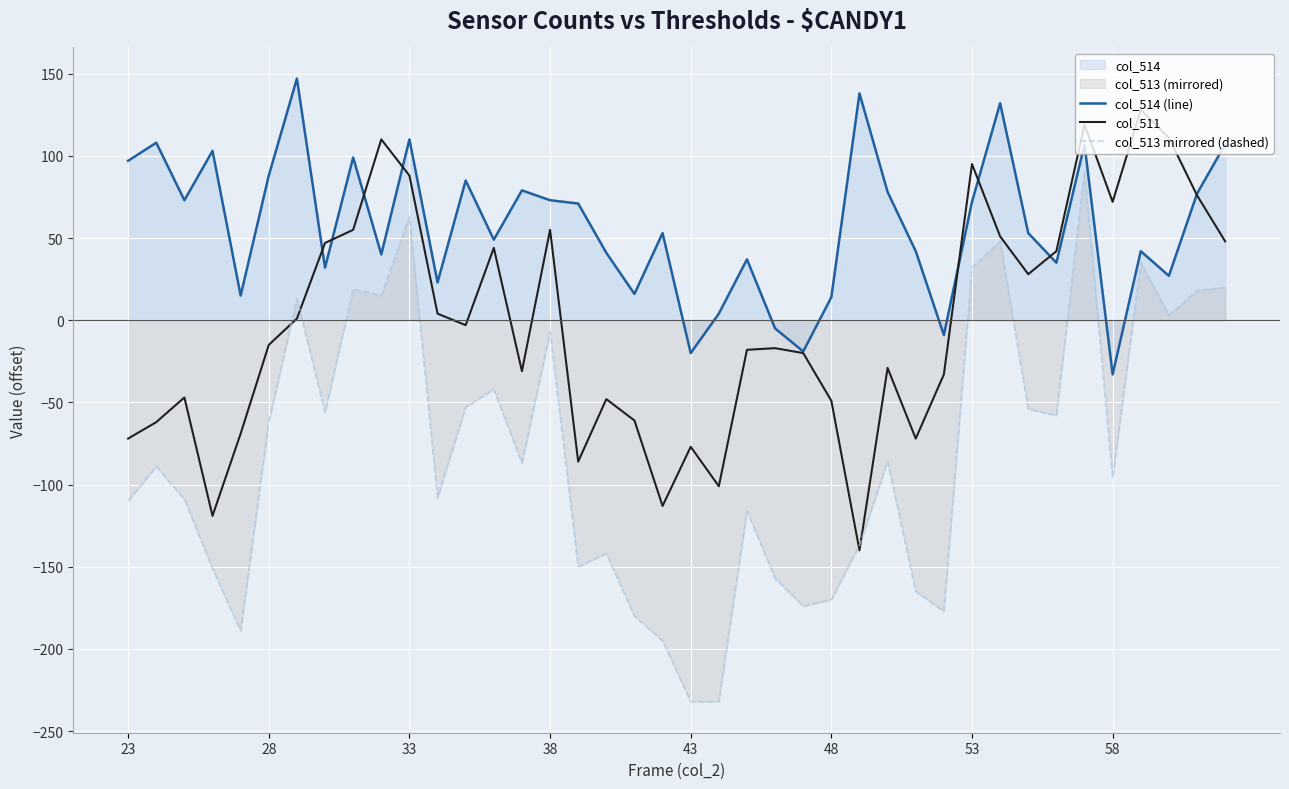

What is the smallest value displayed?

-232